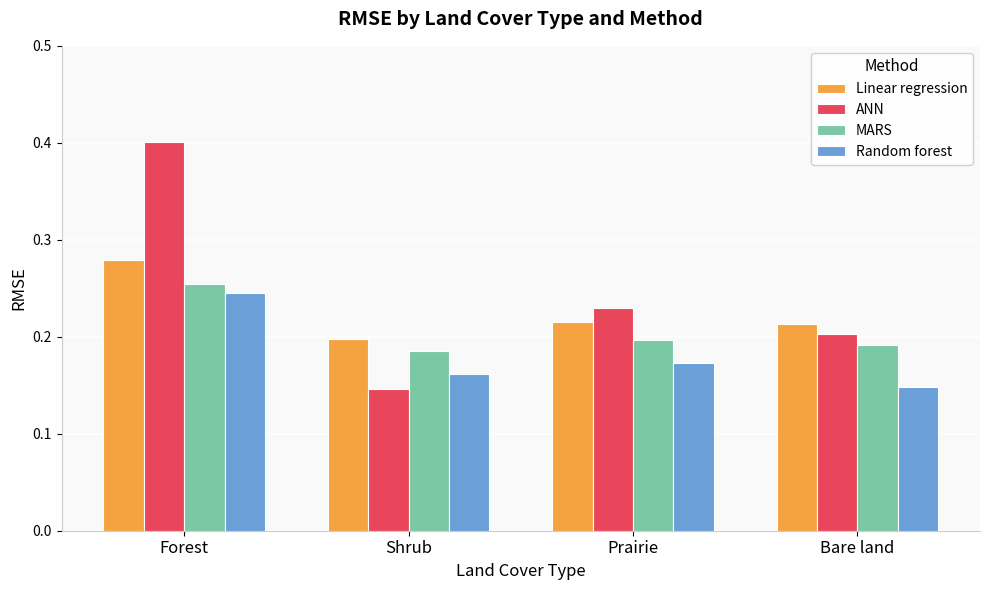

How many MARS values are between 0 and 1?

4